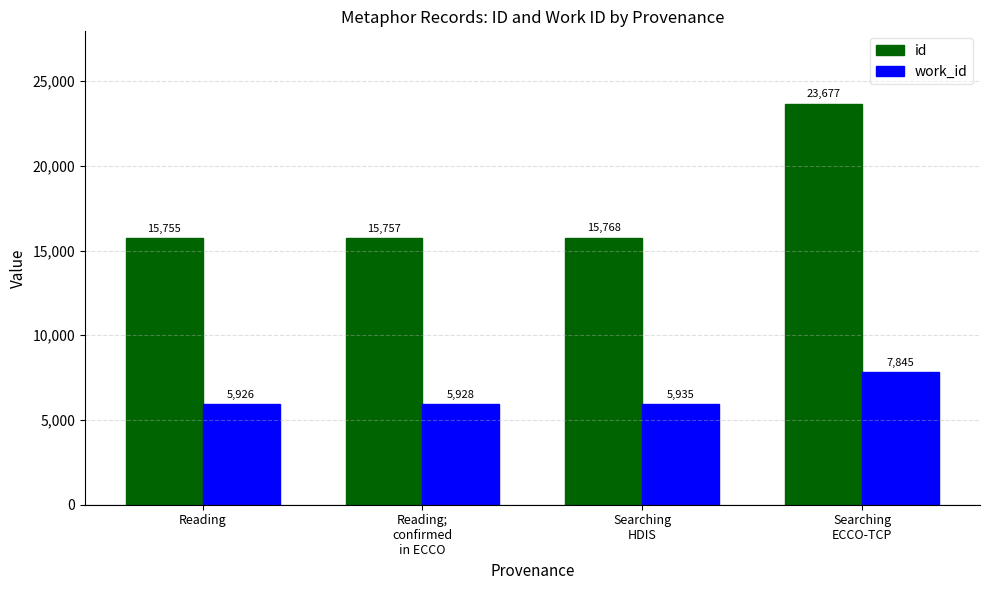

Where is work_id nearest to the value 6885?

Searching
HDIS